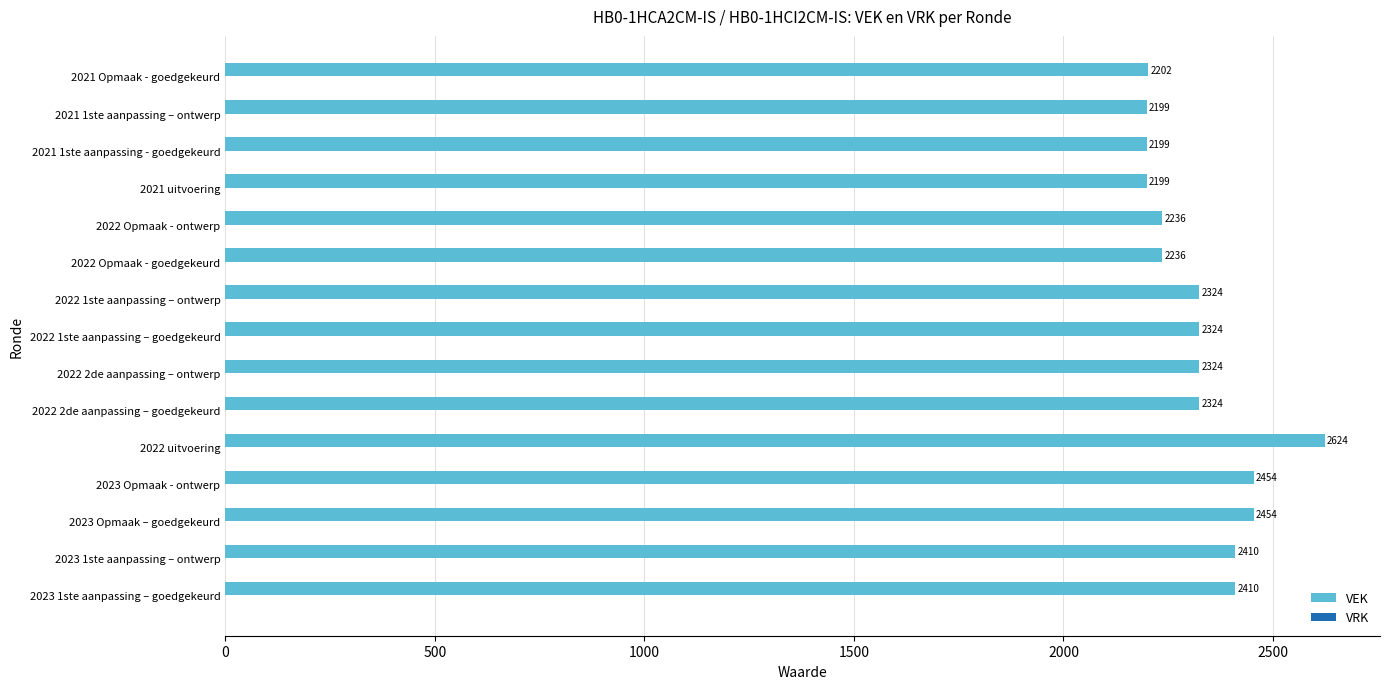

True or false: the data shows 3215 at 2023 Opmaak - ontwerp.

False